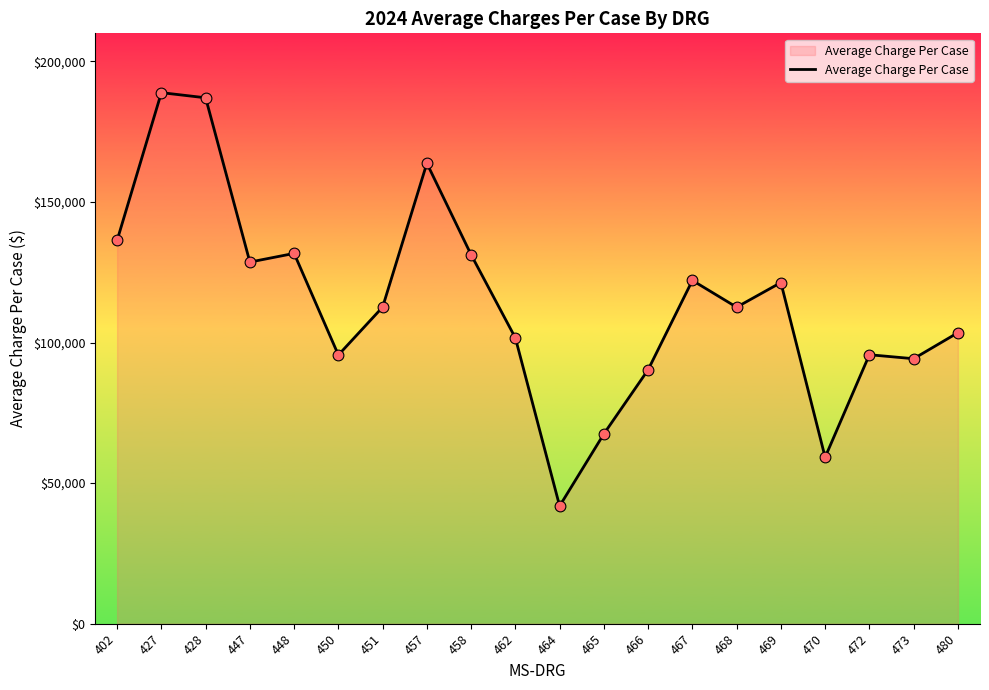

What is the change in value from 457 to 468?

-51195.1